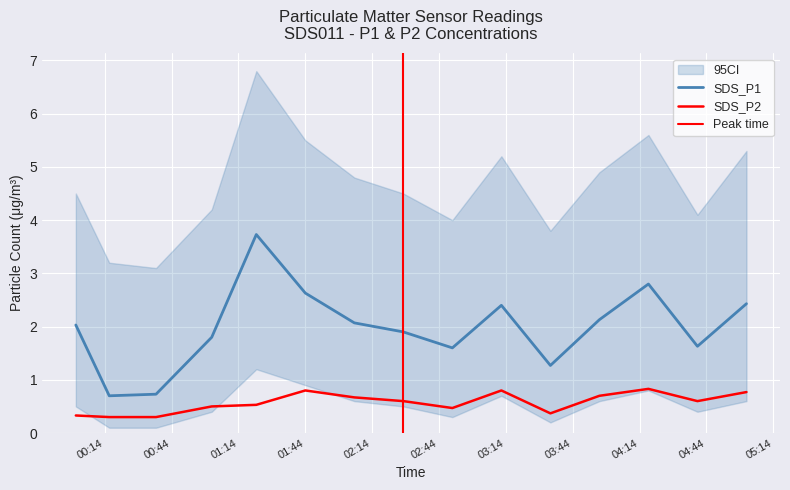

At which label does SDS_P2 reach its peak?

2022/11/17 04:18